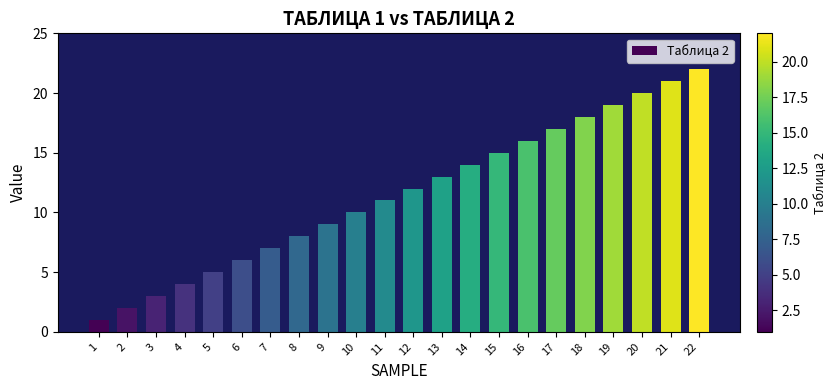

Reading right to left, what are all the values shown in this chart?

22=22	21=21	20=20	19=19	18=18	17=17	16=16	15=15	14=14	13=13	12=12	11=11	10=10	9=9	8=8	7=7	6=6	5=5	4=4	3=3	2=2	1=1